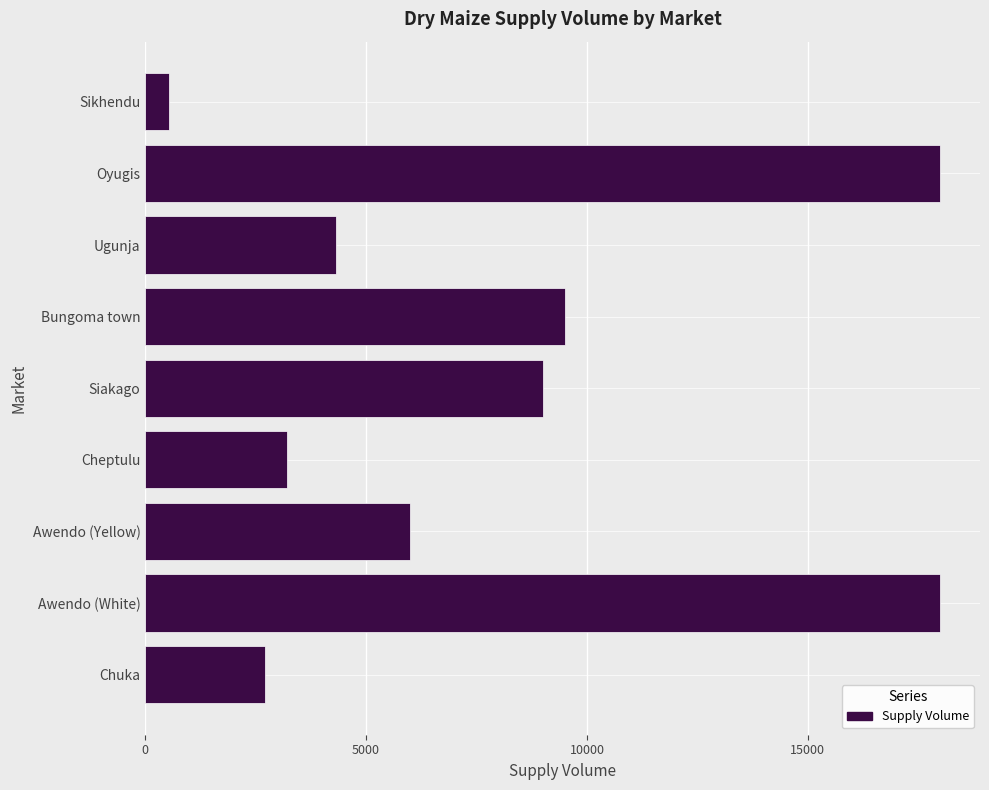

Reading top to bottom, what are all the values shown in this chart?

Sikhendu=540	Oyugis=18000	Ugunja=4320	Bungoma town=9500	Siakago=9000	Cheptulu=3200	Awendo (Yellow)=6000	Awendo (White)=18000	Chuka=2700